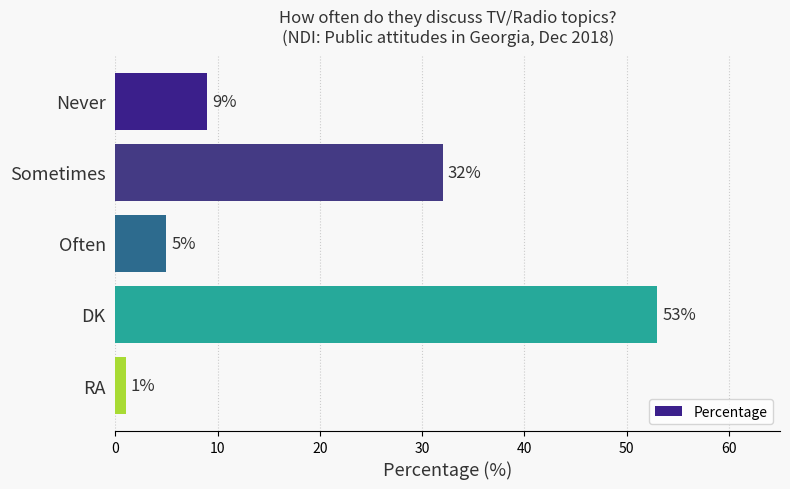

What is the value of the 3rd bar from the top?

5